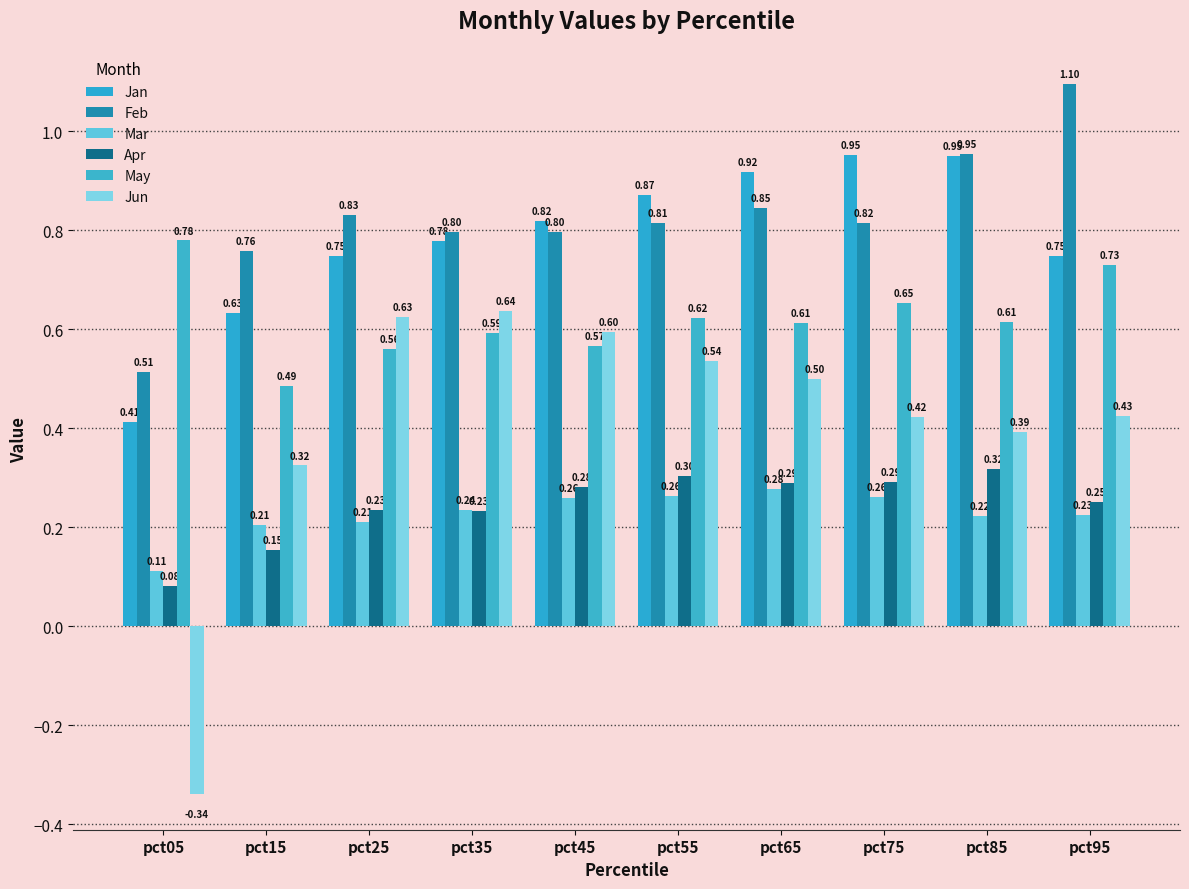

Which series has the widest spread of values?

Jun